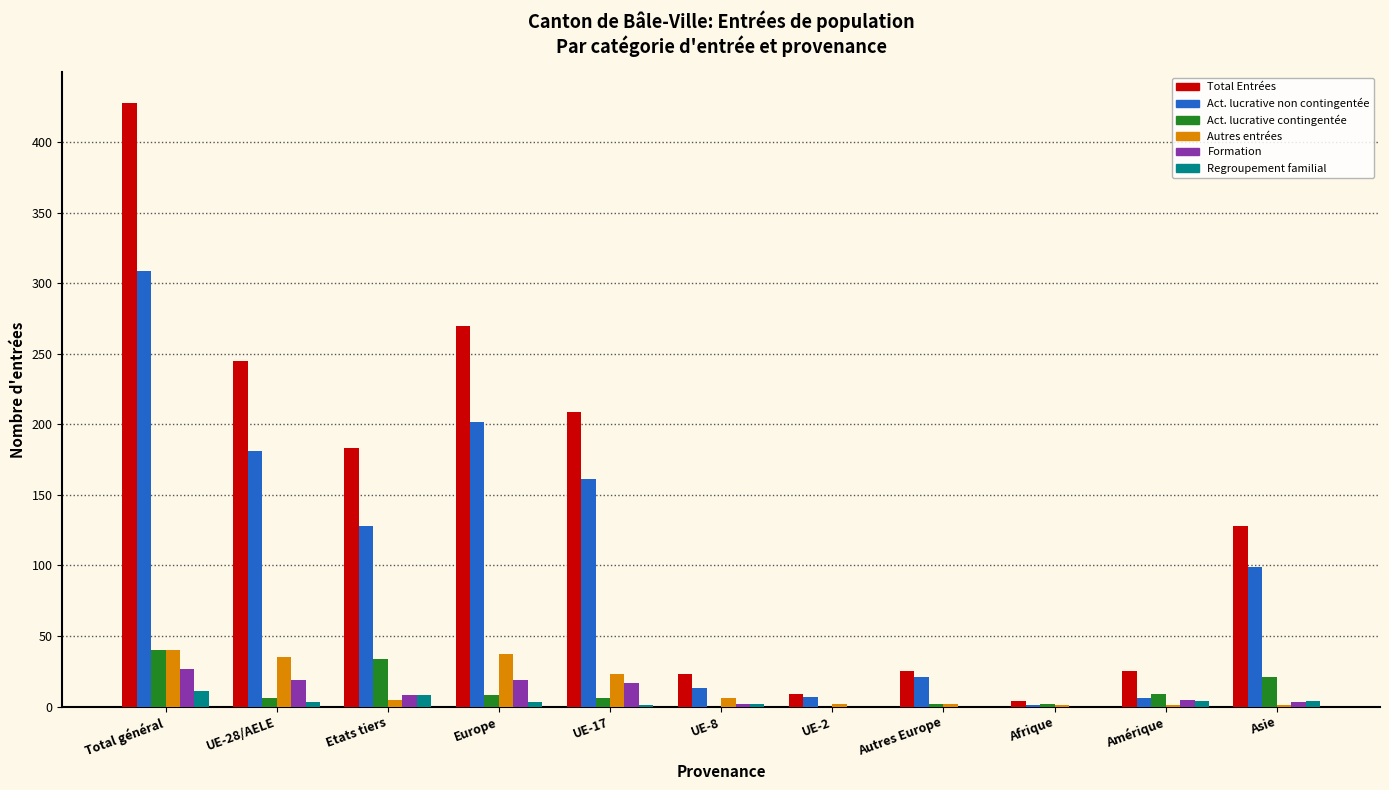

The Autres entrées series shows 54 at Total général. True or false?

False